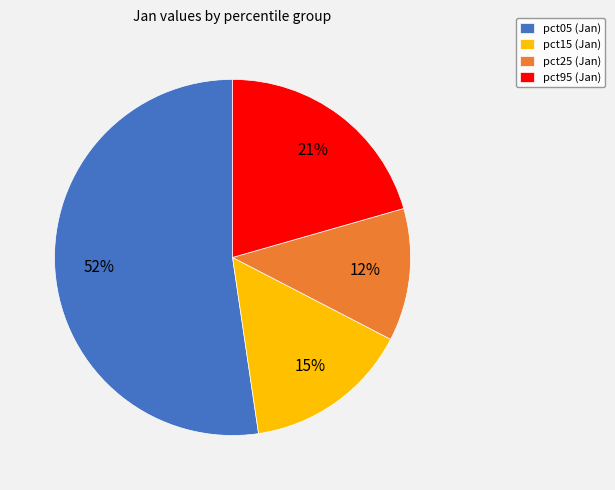

What percentage is the pct05 (Jan) slice, to the nearest percent?

52%